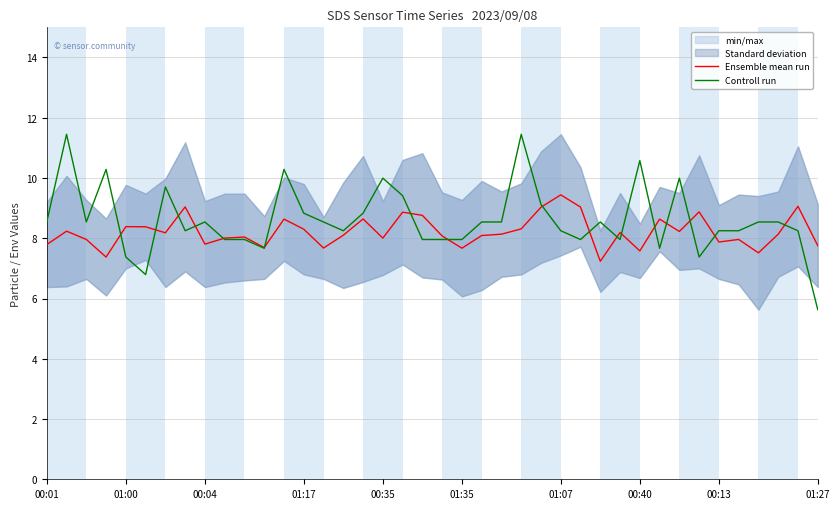

What is the maximum value for Ensemble mean run?

9.4